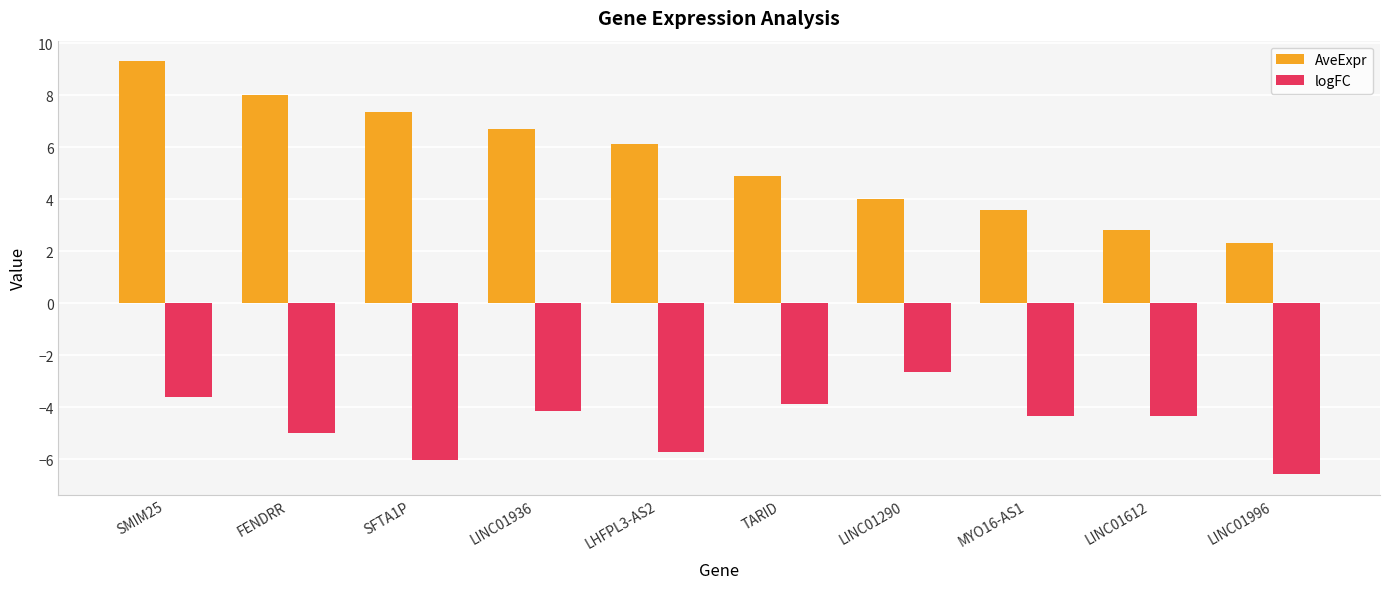

What is the average value of the logFC series?

-4.6